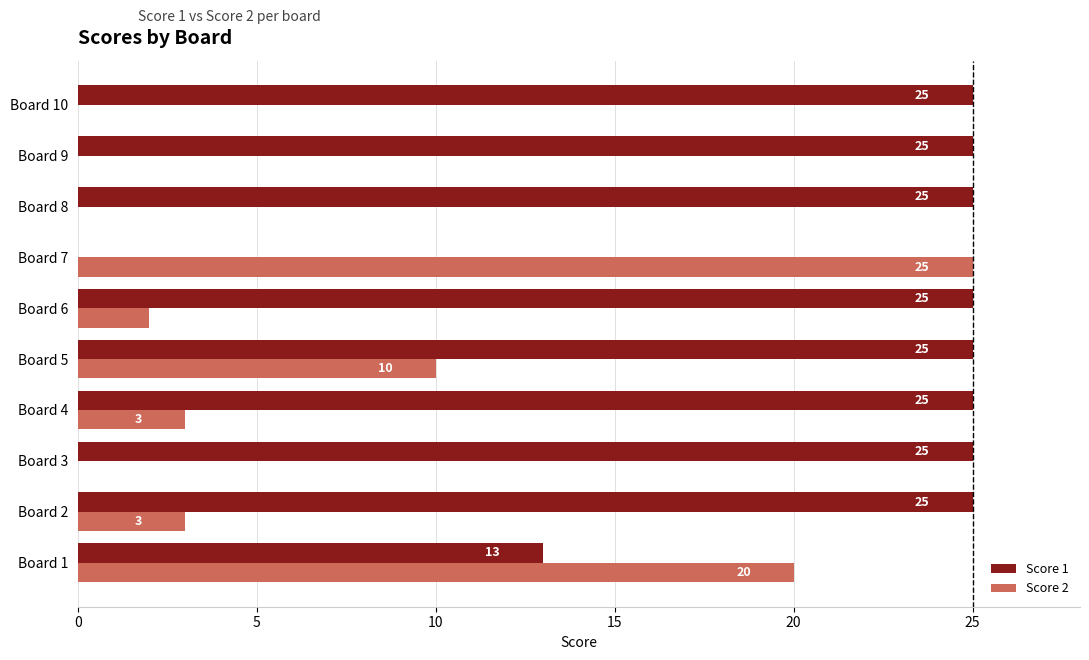

How many distinct data groups are displayed?

2